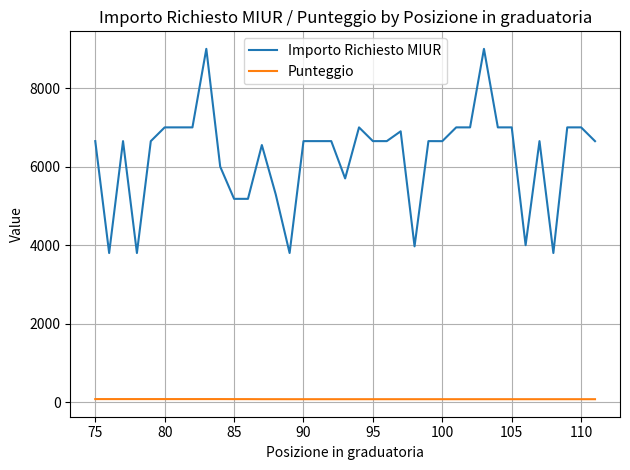

Which series has the largest range (max minus min)?

Importo Richiesto MIUR